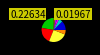

Is there a majority slice in this chart?

No